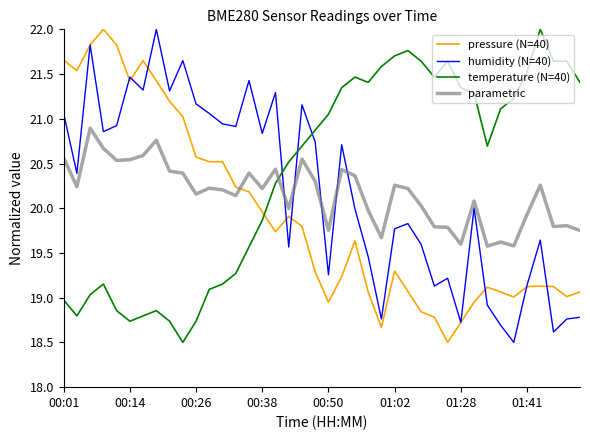

What is the smallest value displayed?

18.5